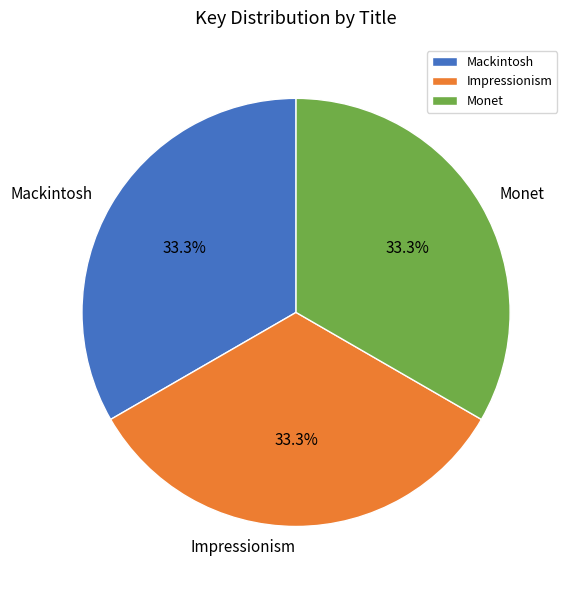

True or false: Monet accounts for 33% of the total.

True